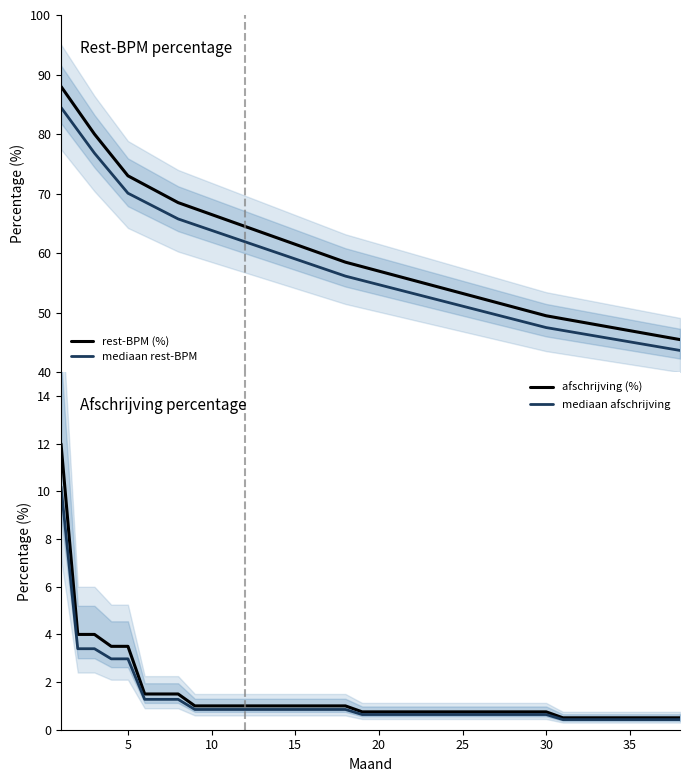

Which series has the largest total across all categories?

rest-BPM (%)